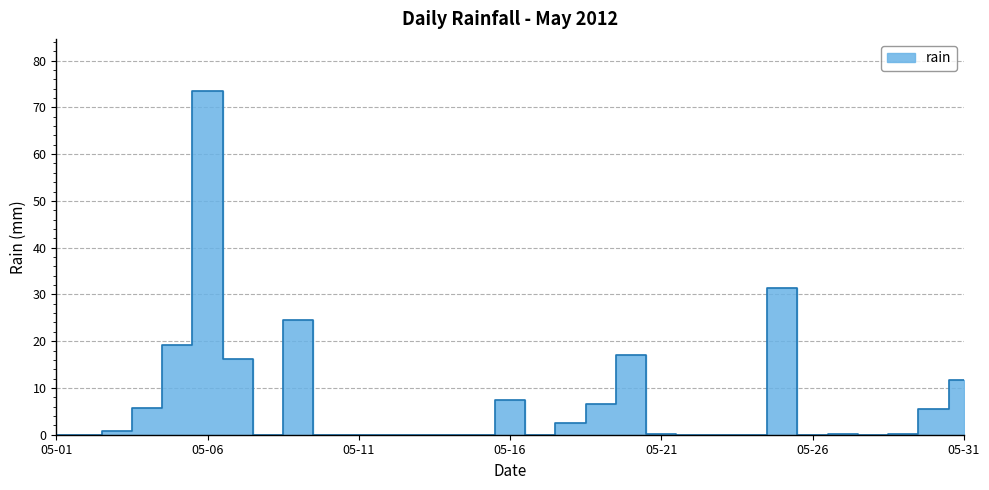

Between 2012-05-08 and 2012-05-21, which is larger?

2012-05-21